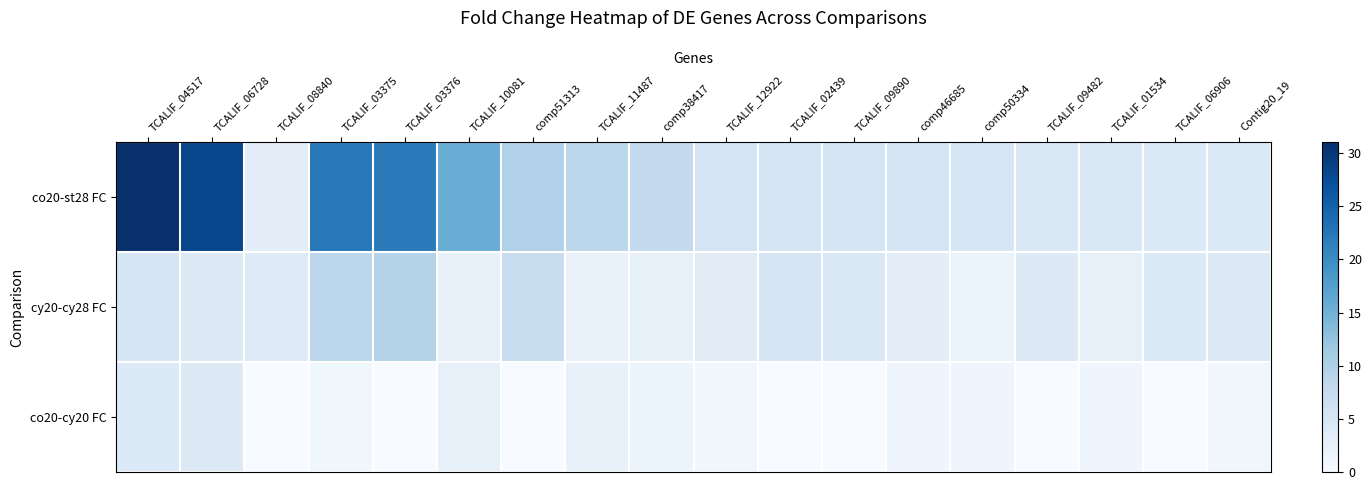

Reading left to right, transcribe all the data shown in this chart.

co20-st28 FC: TCALIF_04517=30.9	TCALIF_06728=28.2	TCALIF_08840=3.0	TCALIF_03375=22.3	TCALIF_03376=22.0	TCALIF_10081=15.6	comp51313=9.9	TCALIF_11487=8.7	comp38417=8.0	TCALIF_12922=5.4	TCALIF_02439=5.3	TCALIF_09890=5.3	comp46685=5.1	comp50334=5.0	TCALIF_09482=4.6	TCALIF_01534=4.5	TCALIF_06906=4.4	Contig20_19=4.3
cy20-cy28 FC: TCALIF_04517=5.2	TCALIF_06728=4.0	TCALIF_08840=3.8	TCALIF_03375=8.6	TCALIF_03376=9.5	TCALIF_10081=2.2	comp51313=7.2	TCALIF_11487=2.1	comp38417=2.6	TCALIF_12922=3.4	TCALIF_02439=5.2	TCALIF_09890=4.6	comp46685=3.1	comp50334=2.0	TCALIF_09482=4.0	TCALIF_01534=2.6	TCALIF_06906=4.1	Contig20_19=4.0
co20-cy20 FC: TCALIF_04517=4.2	TCALIF_06728=4.0	TCALIF_08840=-2.6	TCALIF_03375=1.2	TCALIF_03376=-1.0	TCALIF_10081=2.5	comp51313=-1.3	TCALIF_11487=2.4	comp38417=1.9	TCALIF_12922=1.1	TCALIF_02439=-2.2	TCALIF_09890=-1.2	comp46685=1.3	comp50334=1.4	TCALIF_09482=-1.5	TCALIF_01534=1.3	TCALIF_06906=-1.2	Contig20_19=1.0